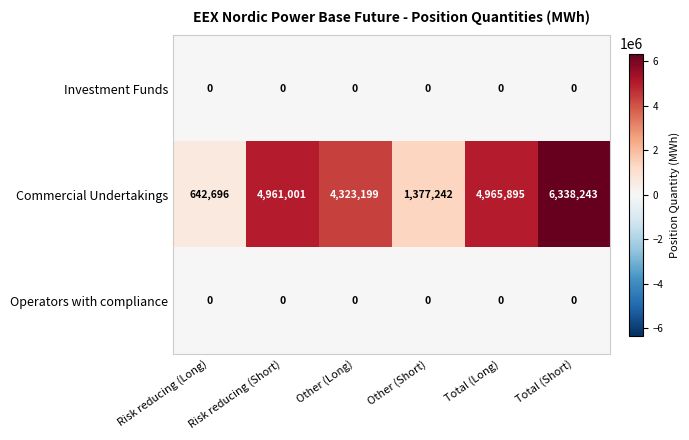

The Operators with compliance series shows 0 at Total (Short). True or false?

True